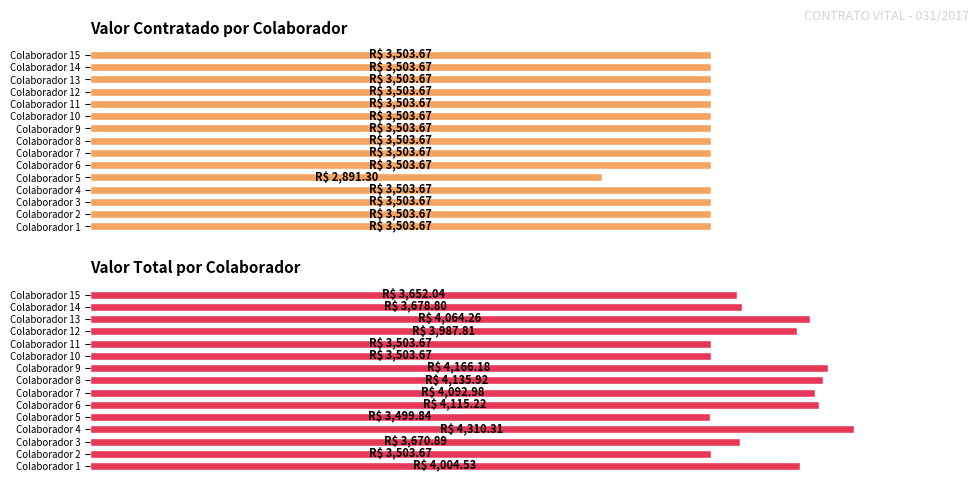

Are the bars horizontal?

Yes